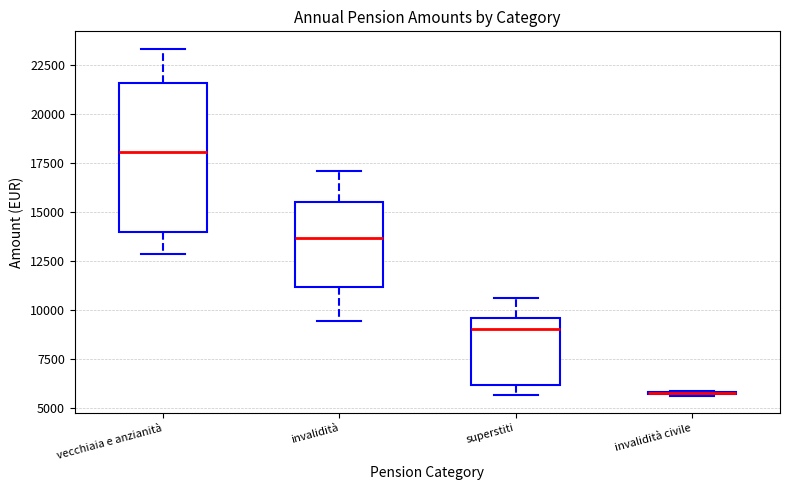

Where does the upper whisker of the box for superstiti end on the y-axis? The values are not printed on the chart, so give them approximately, as read against the axis.

10500